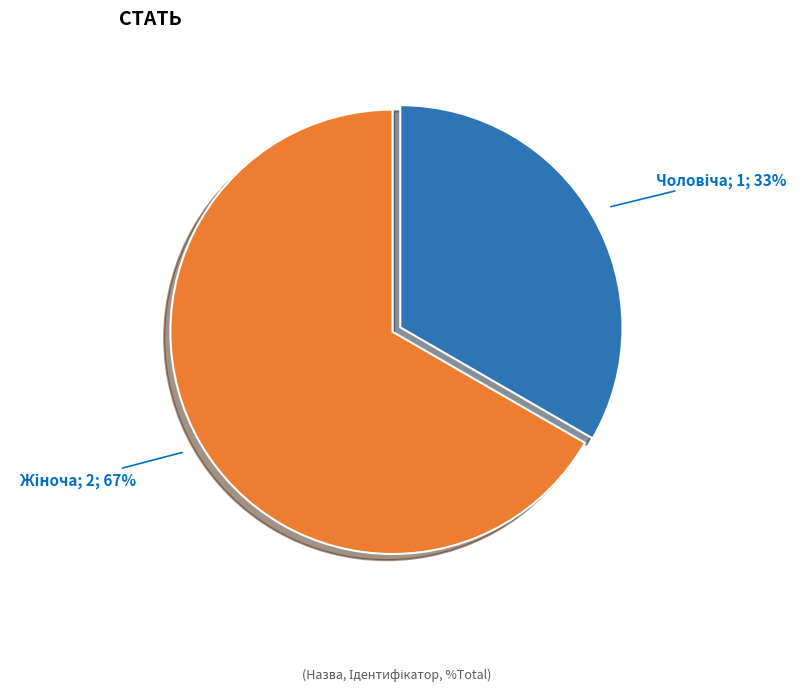

Does any single category account for the majority?

Yes